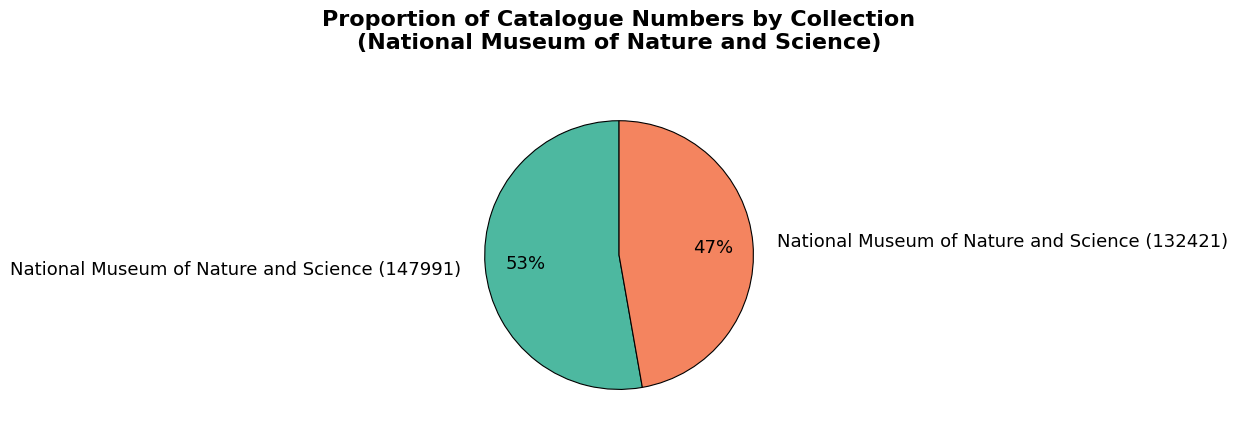

To the nearest percent, what is the combined percentage of National Museum of Nature and Science (132421) and National Museum of Nature and Science (147991)?

100%